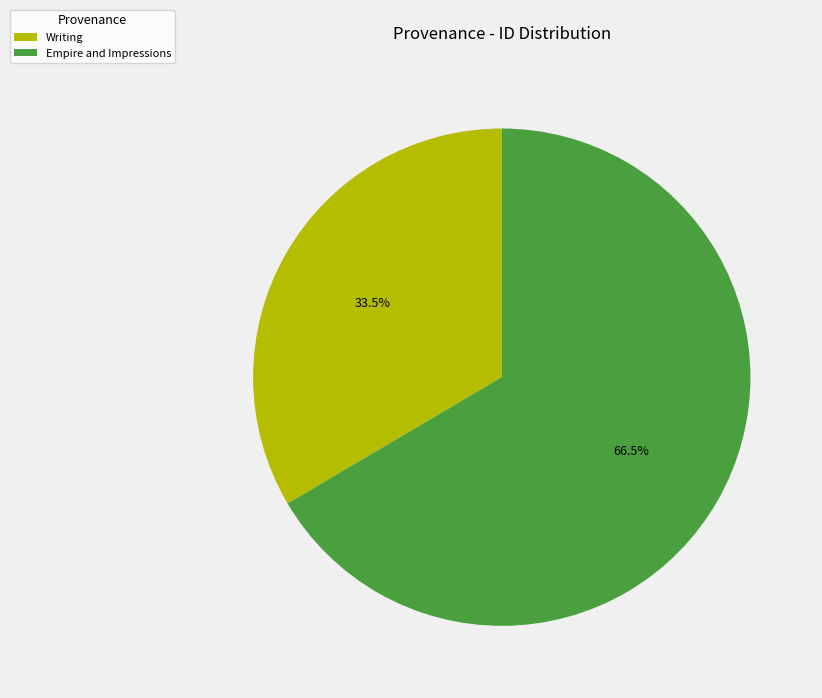

Which category has the biggest portion of the pie?

Empire and Impressions